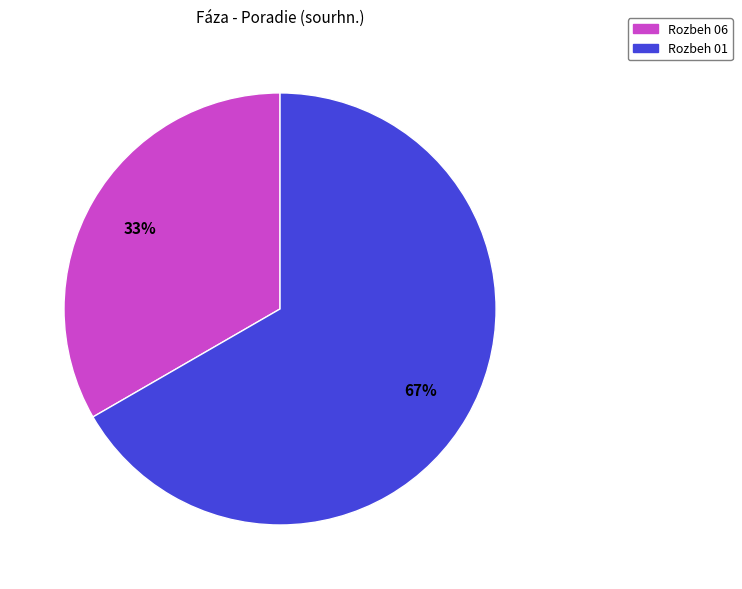

To the nearest percent, what percentage of the pie is Rozbeh 06?

33%